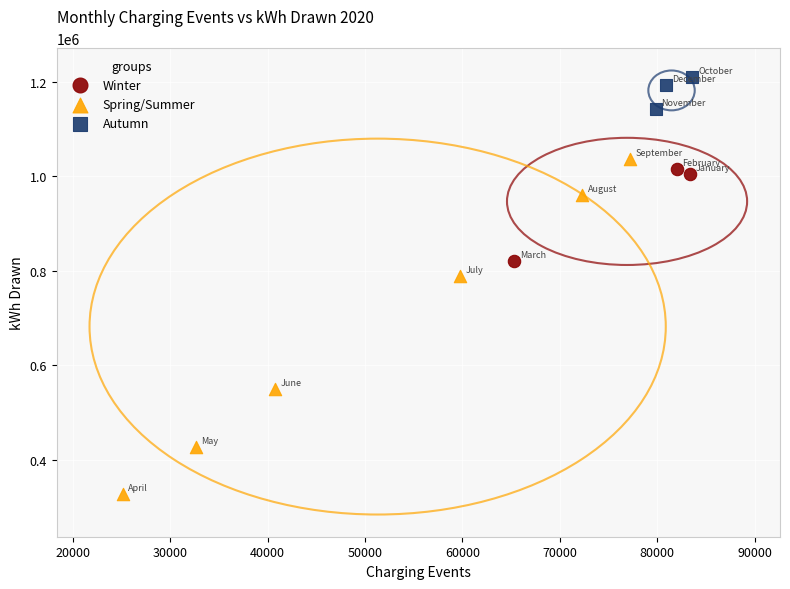

Which series contains the highest Y value?

Autumn